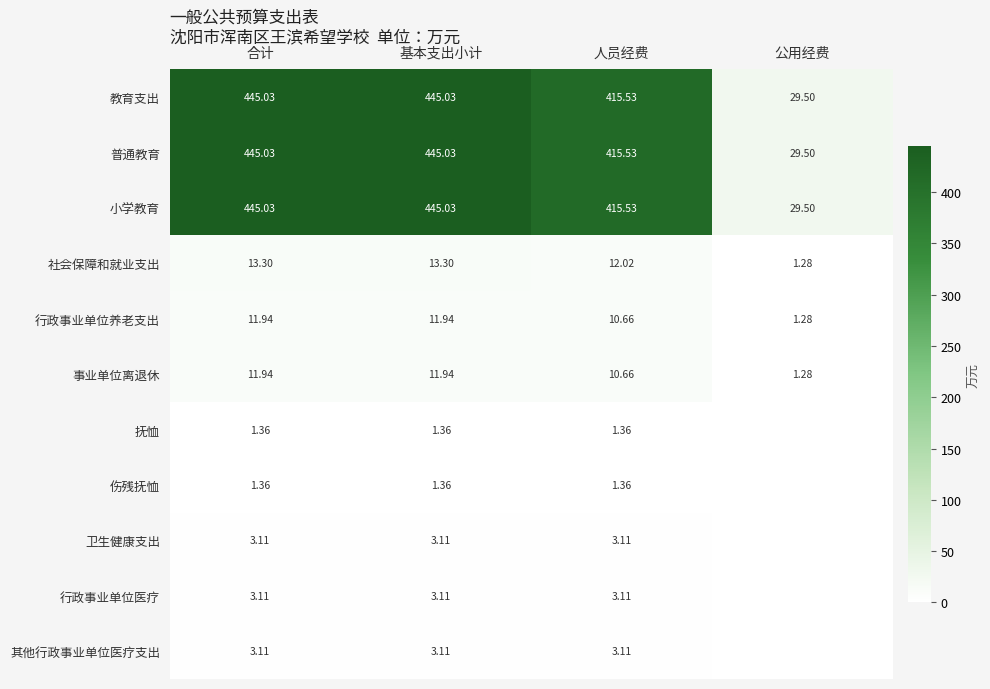

Is the value of 事业单位离退休 at 人员经费 greater than the value of 普通教育 at 合计?

No